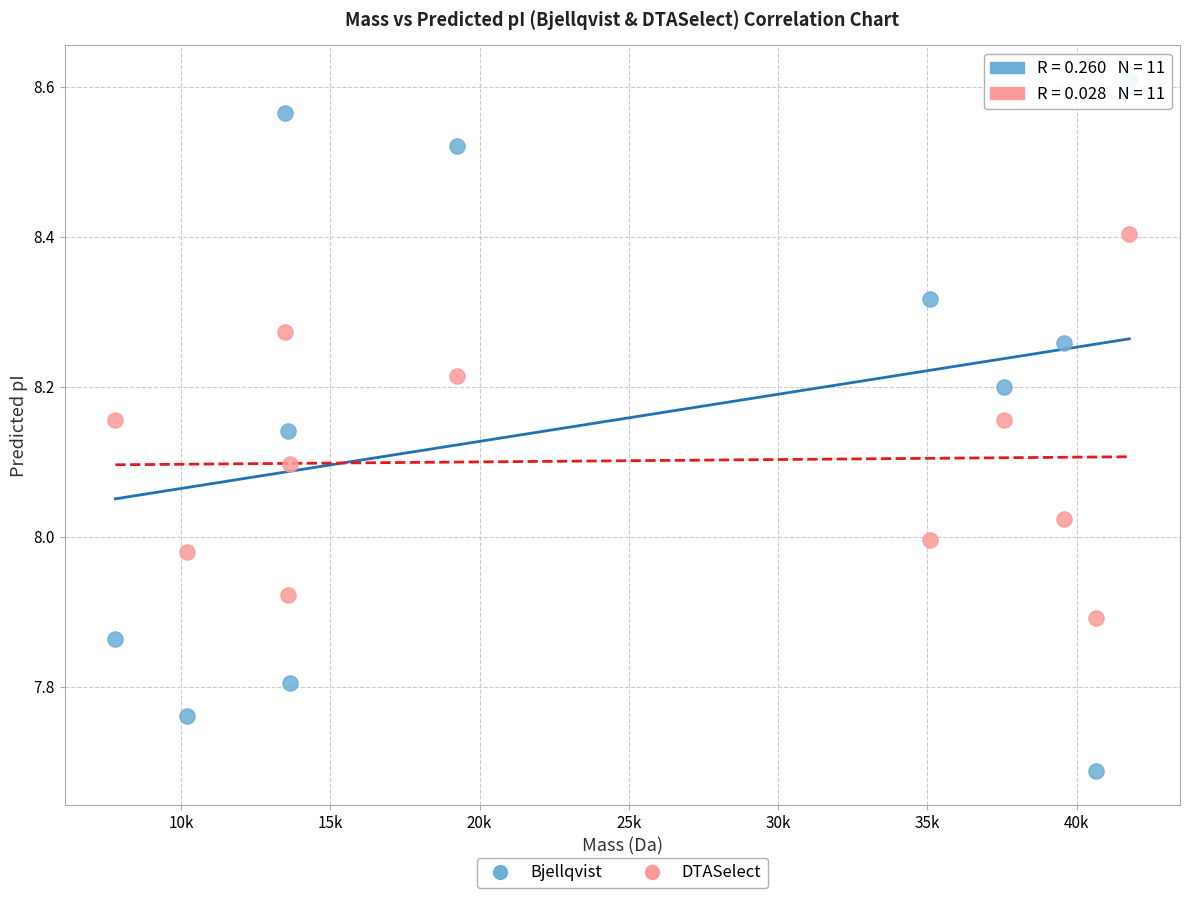

Which series reaches the maximum Y coordinate?

Bjellqvist